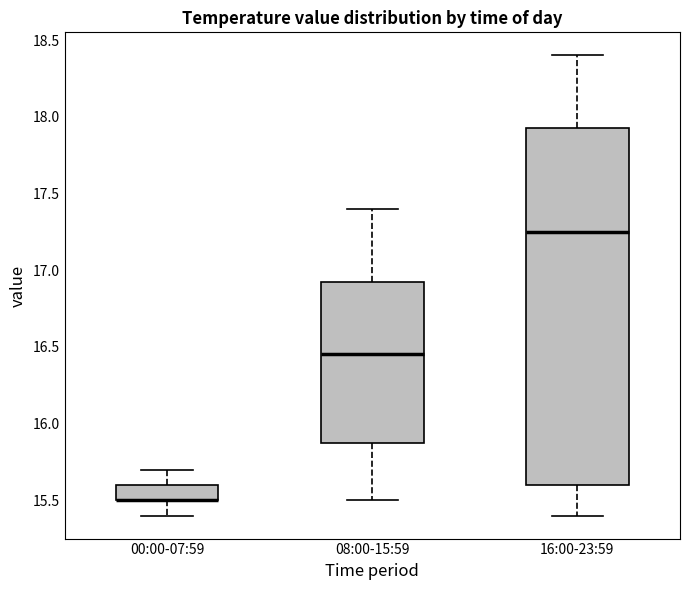

Reading left to right, transcribe this box plot: for each box, give where its median line is, the range the box spans, and where its two whiskers end, as read against the y-axis. The values are not printed on the chart, so give them approximately, as read against the axis.

00:00-07:59: median 15.50 (drawn on the box's lower edge), box 15.50 to 15.60, whiskers 15.40 to 15.70
08:00-15:59: median 16.45, box 15.90 to 16.95, whiskers 15.50 to 17.40
16:00-23:59: median 17.25, box 15.60 to 17.95, whiskers 15.40 to 18.40